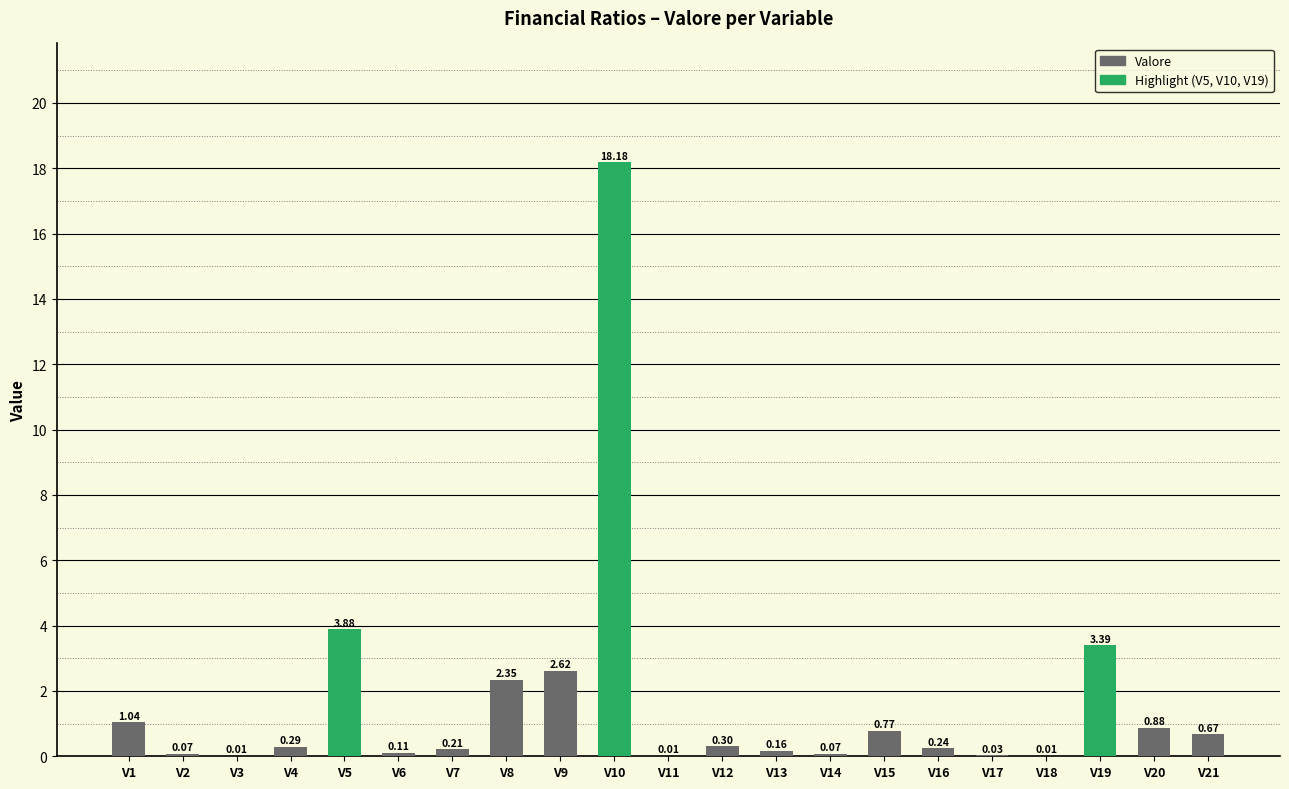

What is the change in value from V4 to V10?

+17.9